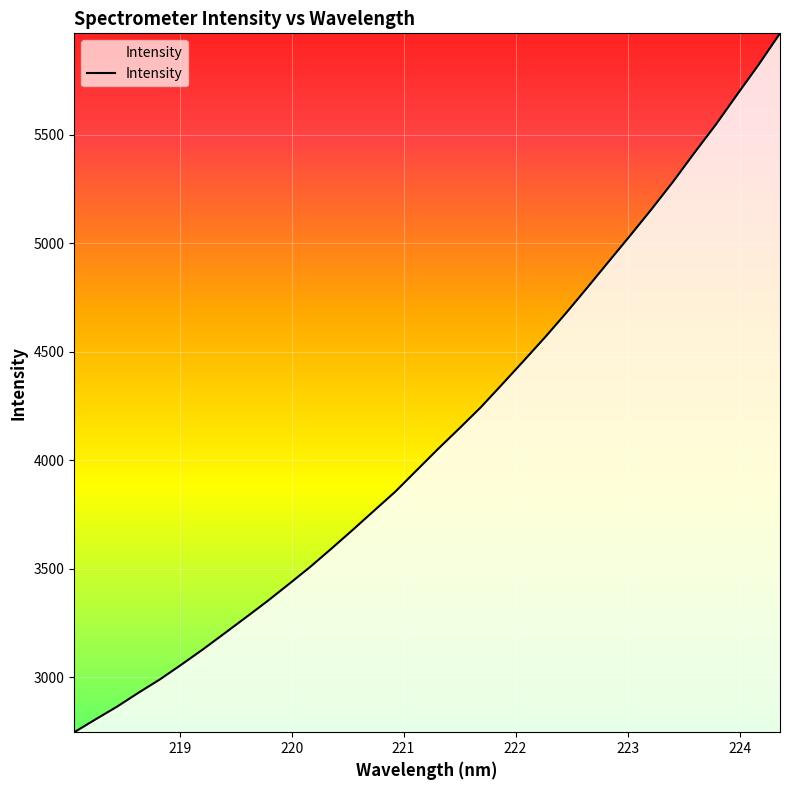

What is the maximum value shown in the chart?

5966.5